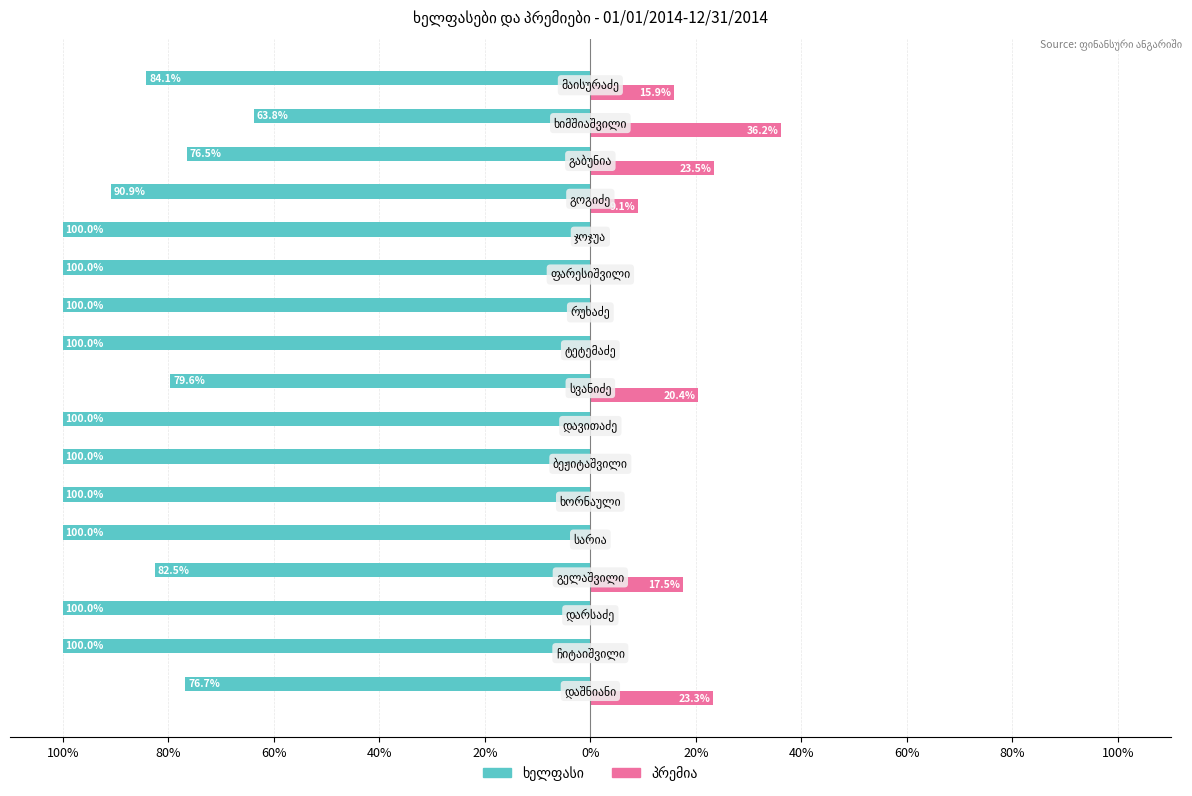

How many distinct data groups are displayed?

2